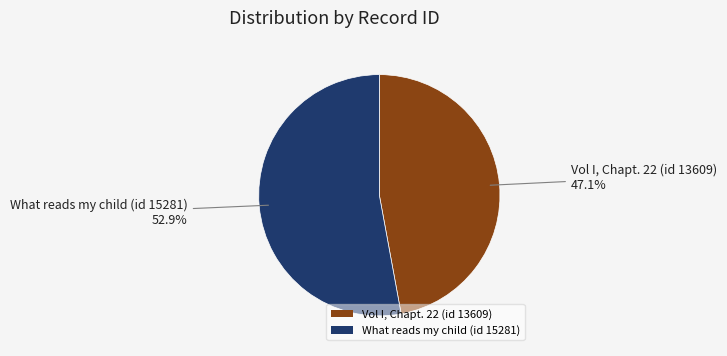

What is the smallest slice in the pie chart?

Vol I, Chapt. 22 (id 13609)